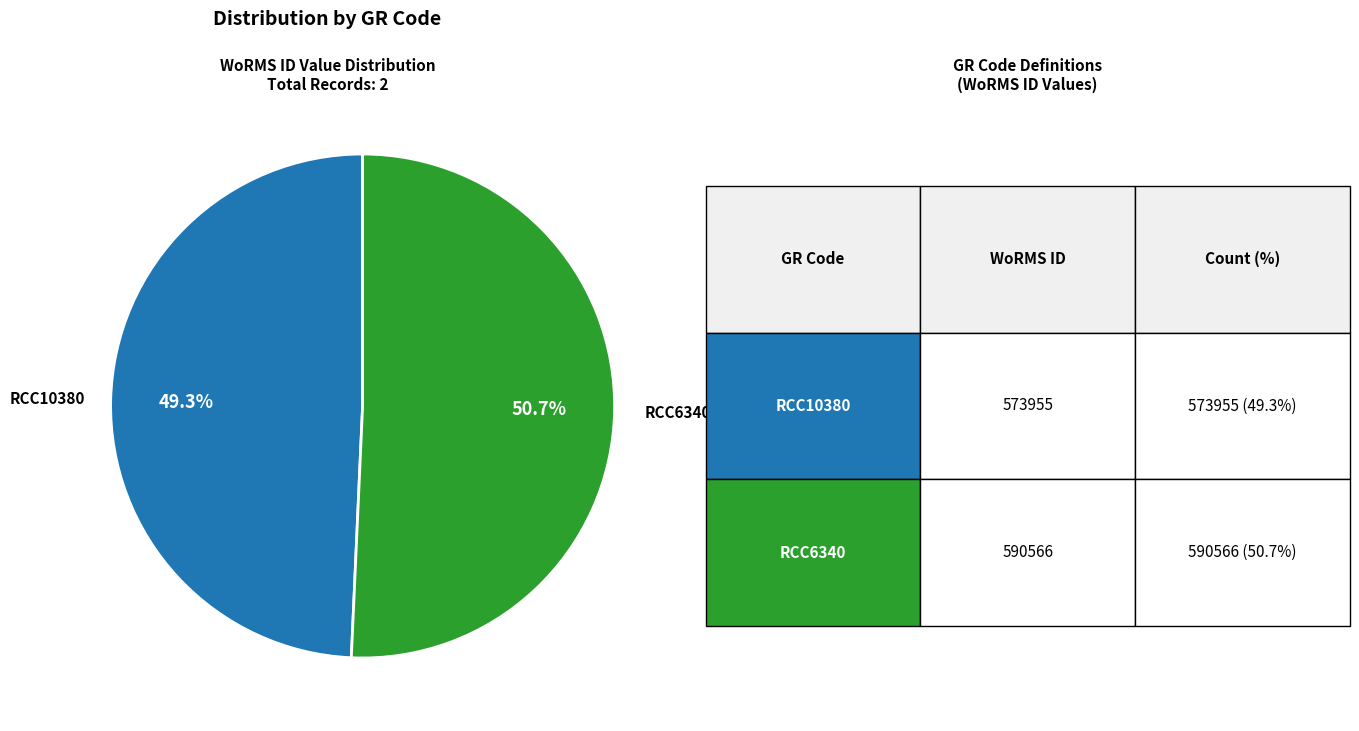

Is there a majority slice in this chart?

Yes